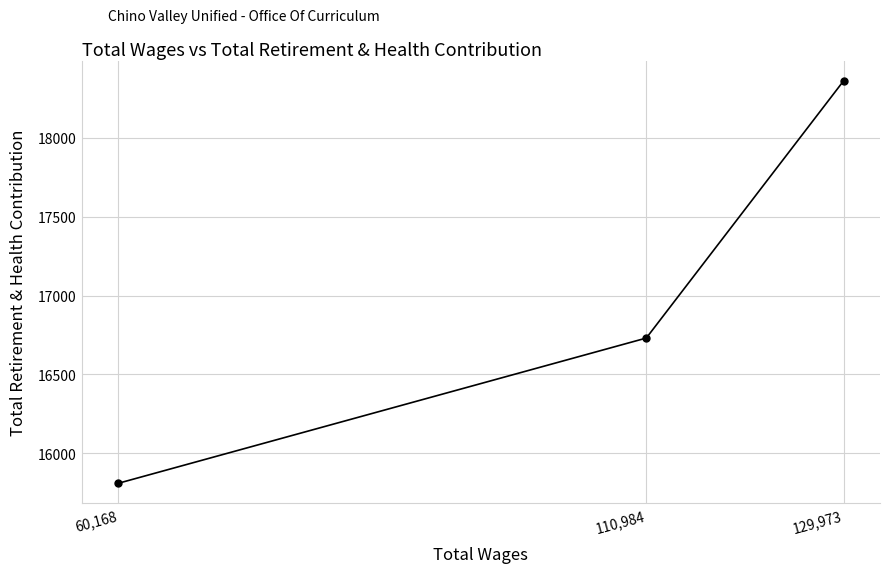

How many data points does each series have?

3